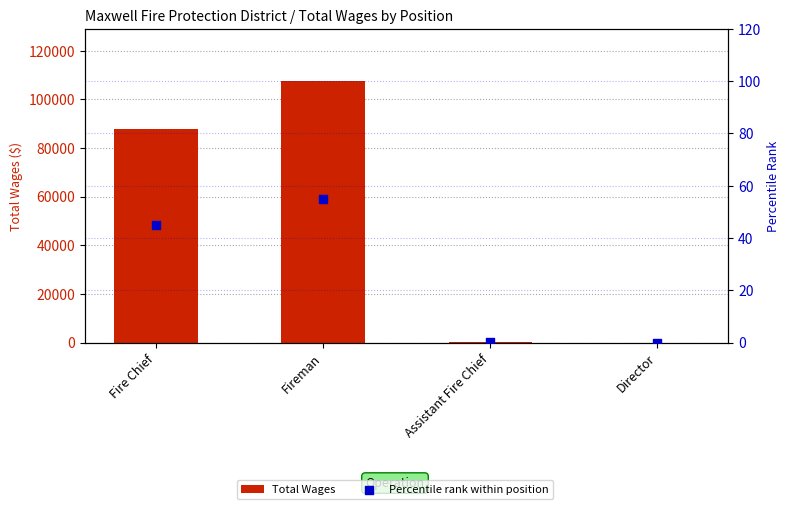

Which series reaches the maximum Y coordinate?

Total Wages